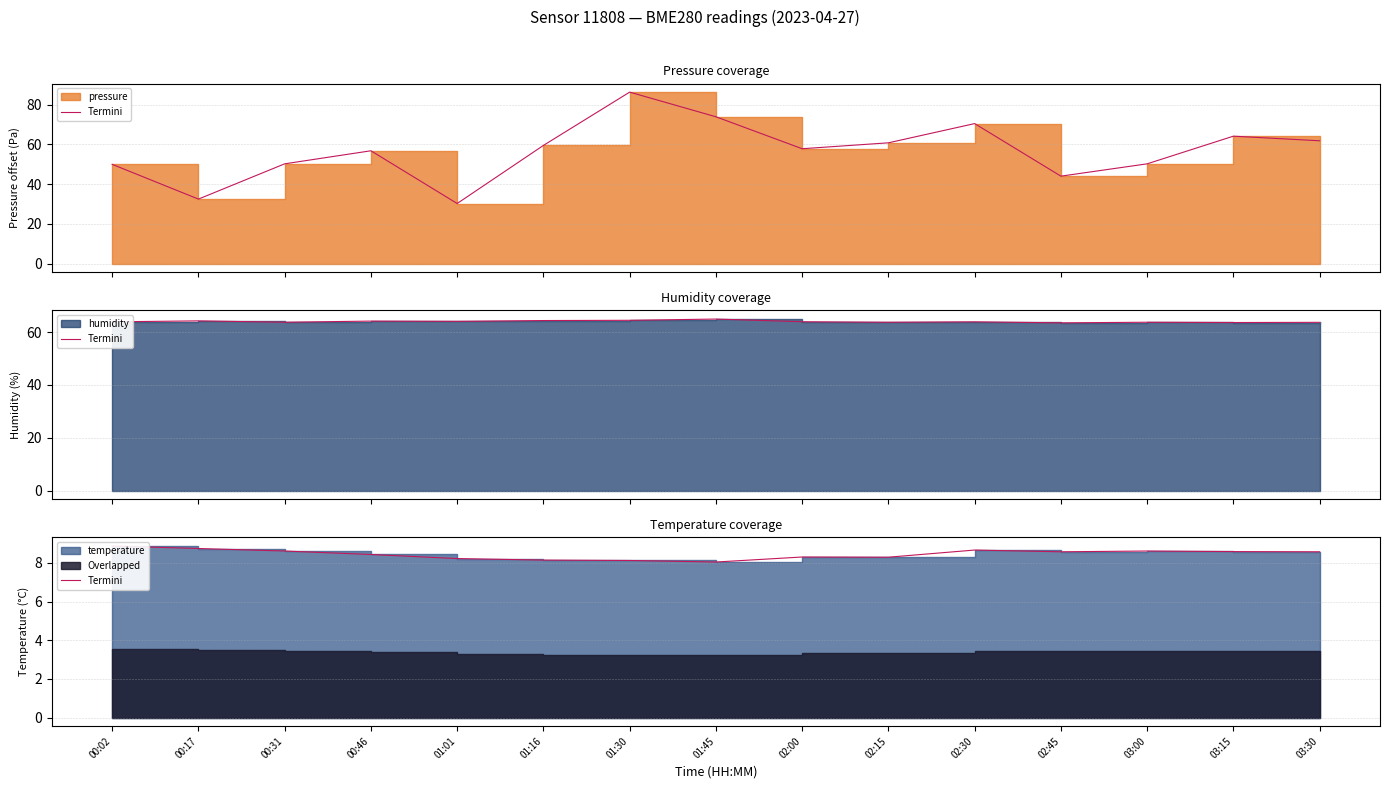

Which category has the lowest value across all series?

01:45